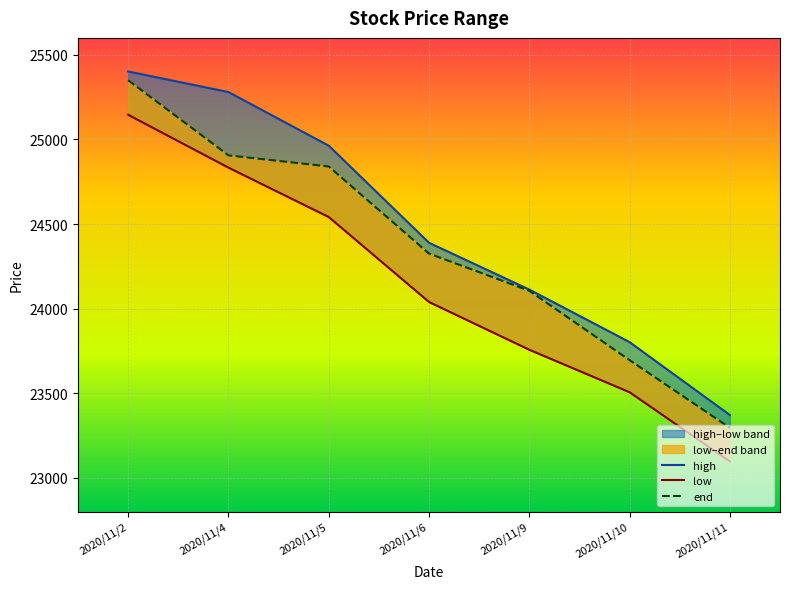

Is this an area chart (filled region under the line)?

No